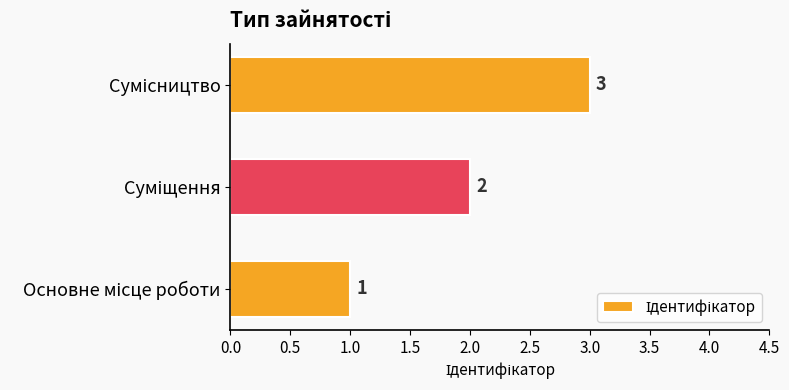

How many data points are less than 2?

1